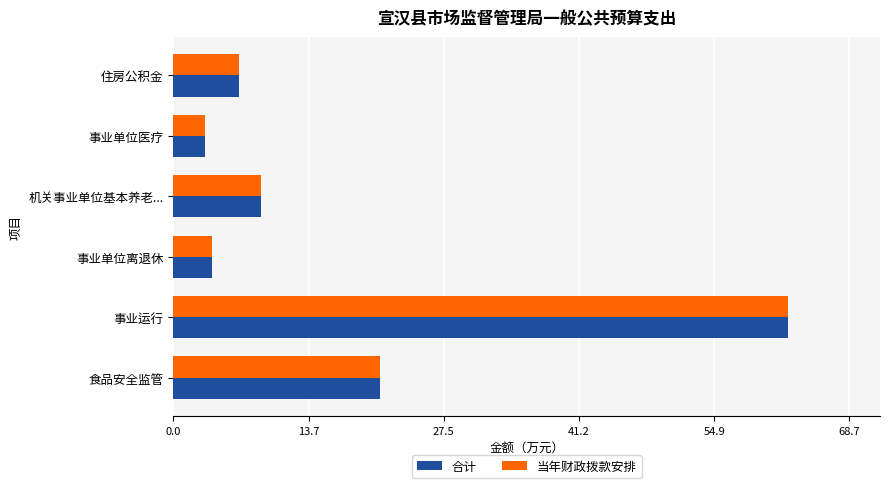

How many series are shown in this chart?

2